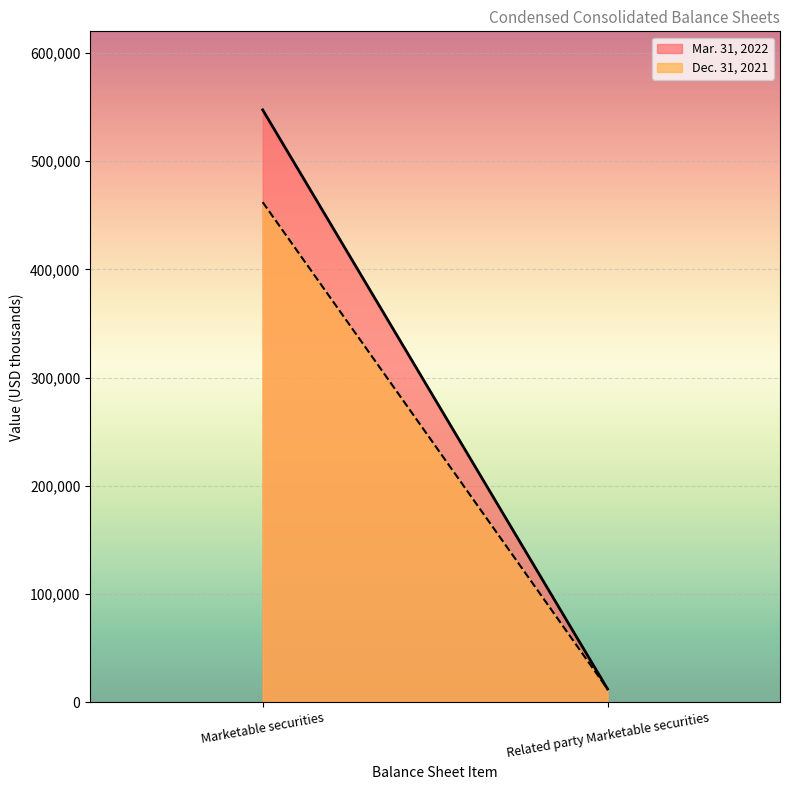

What value does the Dec. 31, 2021 series have at Marketable securities, to the nearest 50?

462150